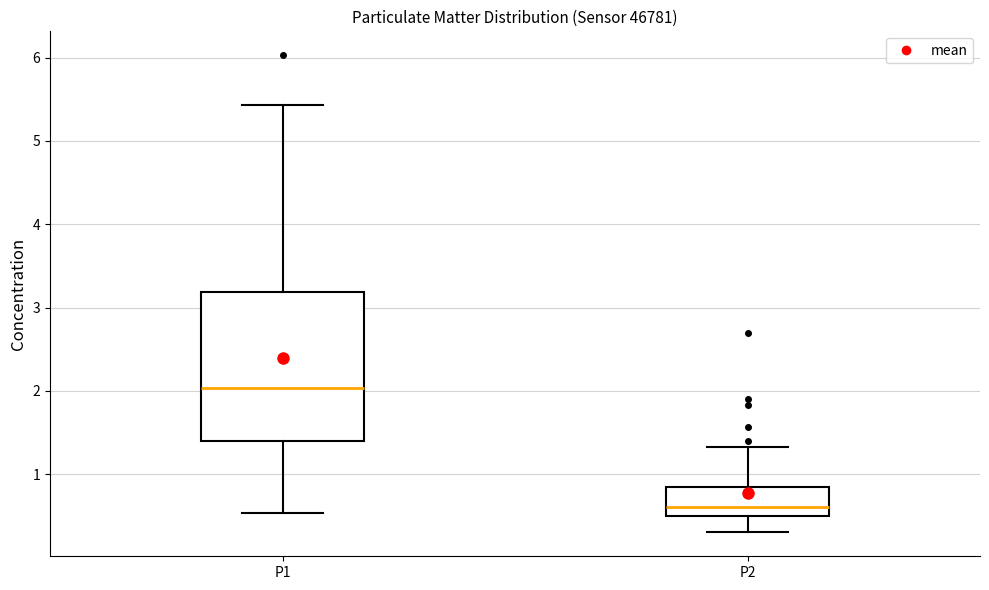

Reading left to right, transcribe this box plot: for each box, give where its median line is, the range the box spans, and where its two whiskers end, as read against the y-axis. The values are not printed on the chart, so give them approximately, as read against the axis.

P1: median 2.0, box 1.4 to 3.2, whiskers 0.5 to 5.4
P2: median 0.6, box 0.5 to 0.8, whiskers 0.3 to 1.3